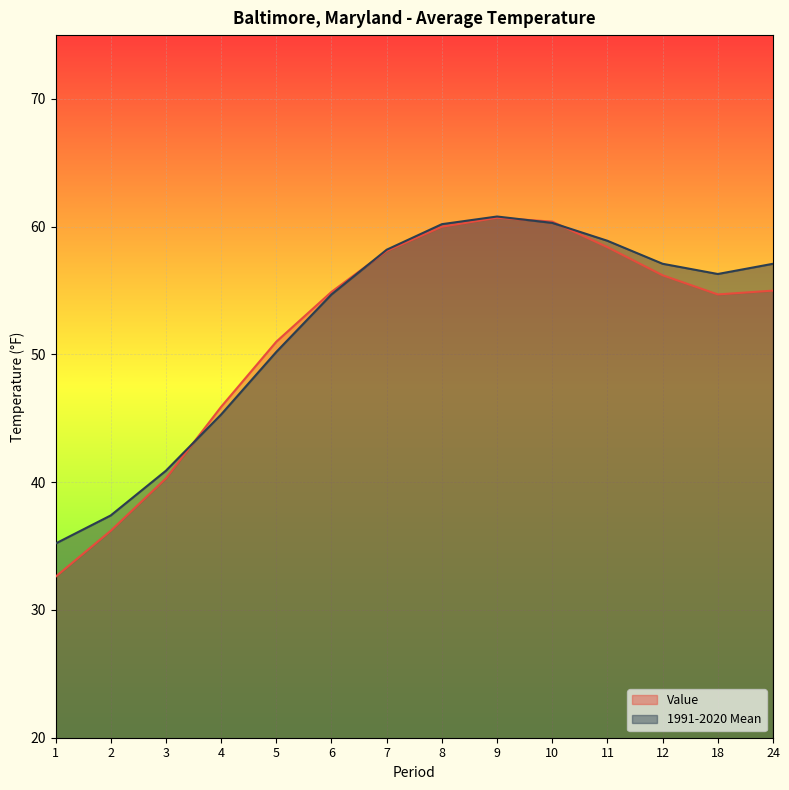

What is the spread (max minus min) of values at 12?

0.9